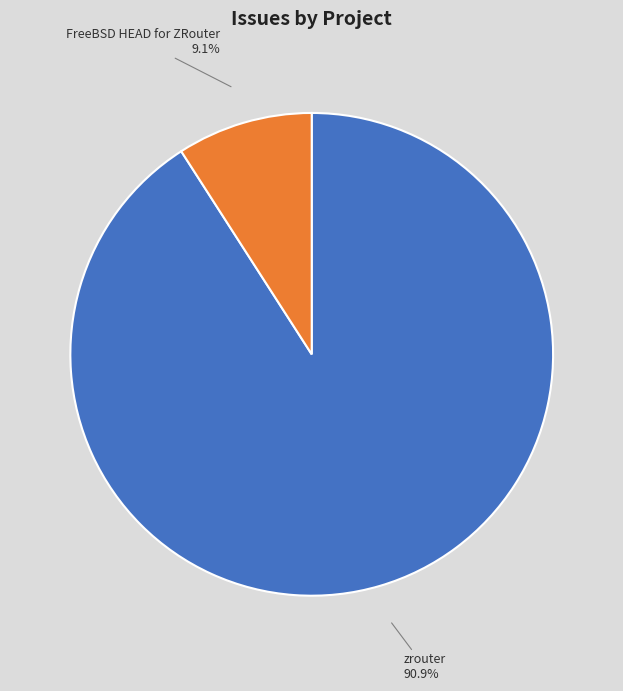

What is the largest slice in the pie chart?

zrouter